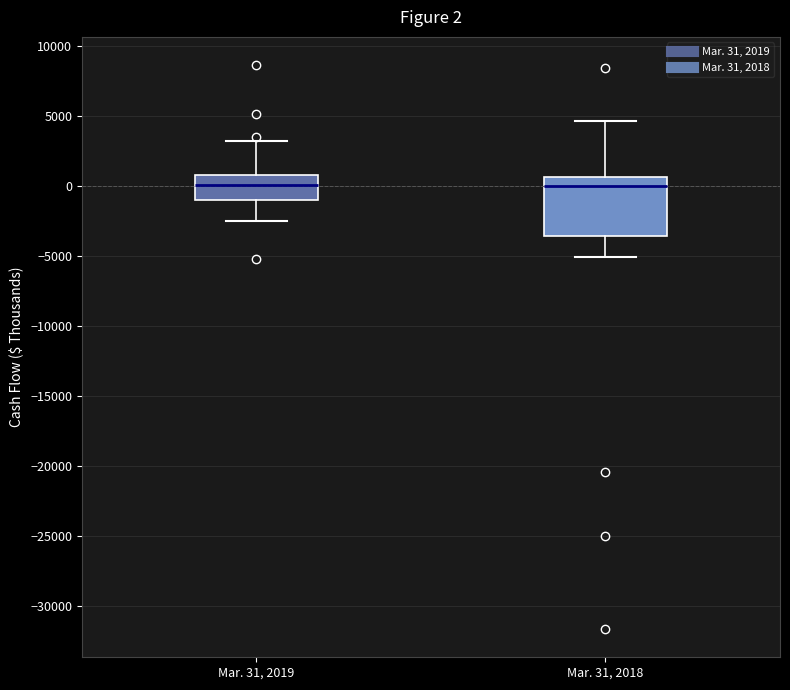

Comparing the boxes themselves (not the whiskers), which one is the tallest?

Mar. 31, 2018